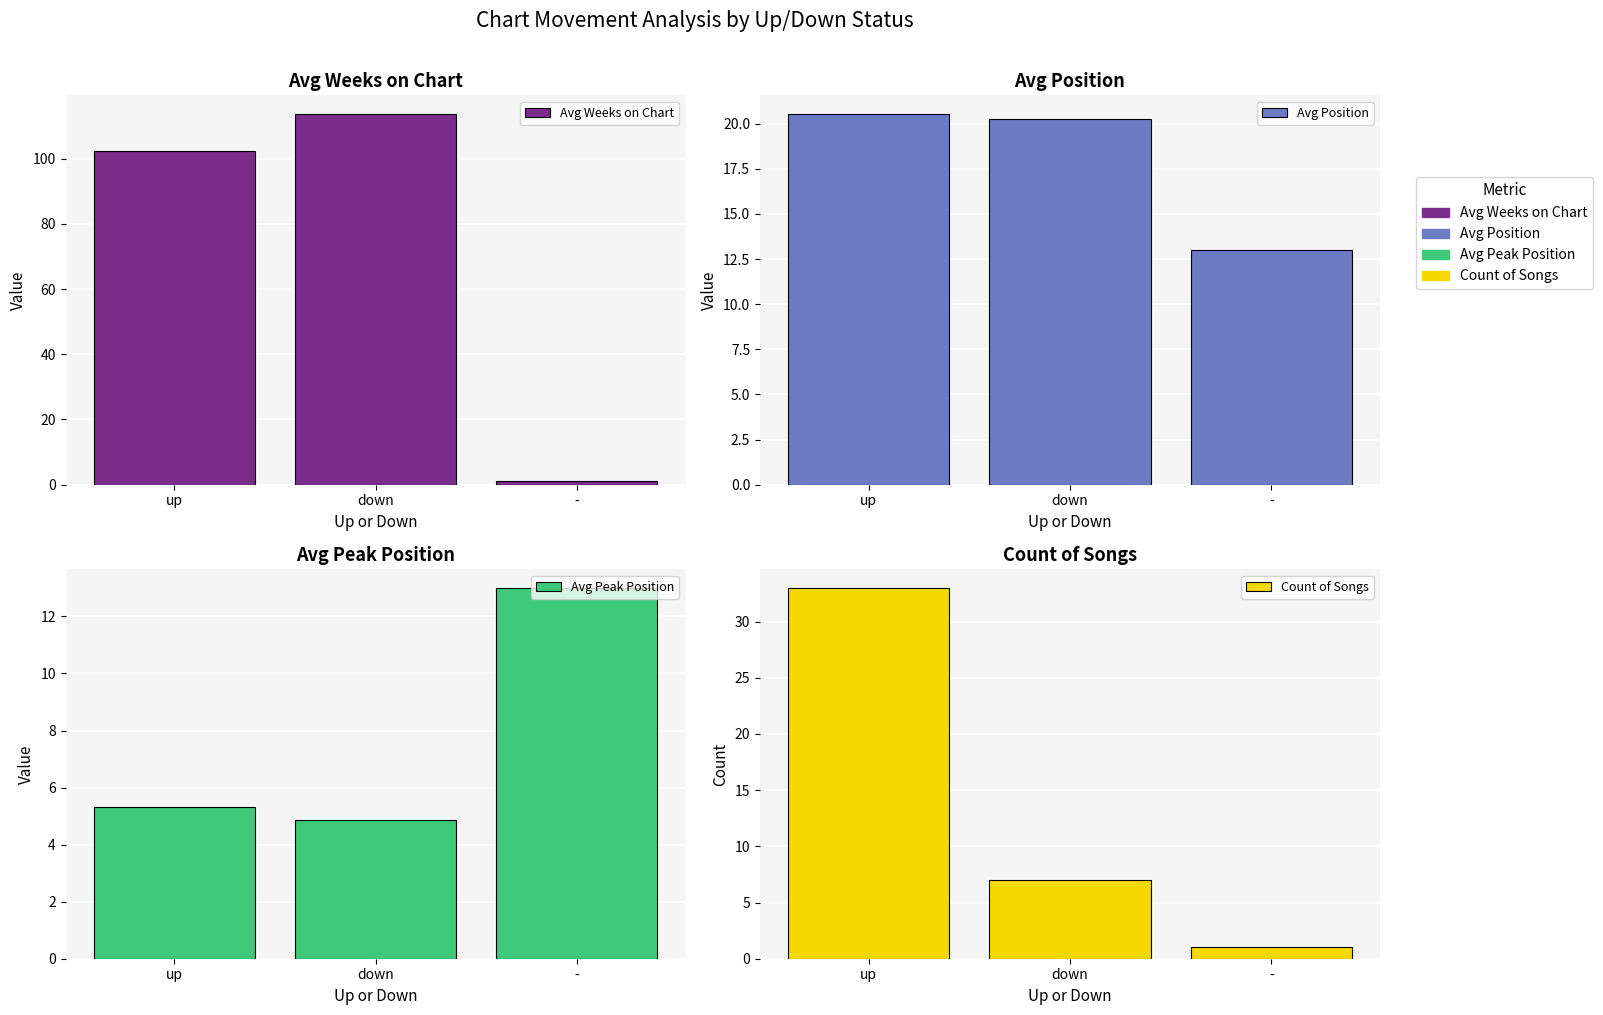

Rank the series at up from highest to lowest value.

Avg Weeks on Chart, Count of Songs, Avg Position, Avg Peak Position